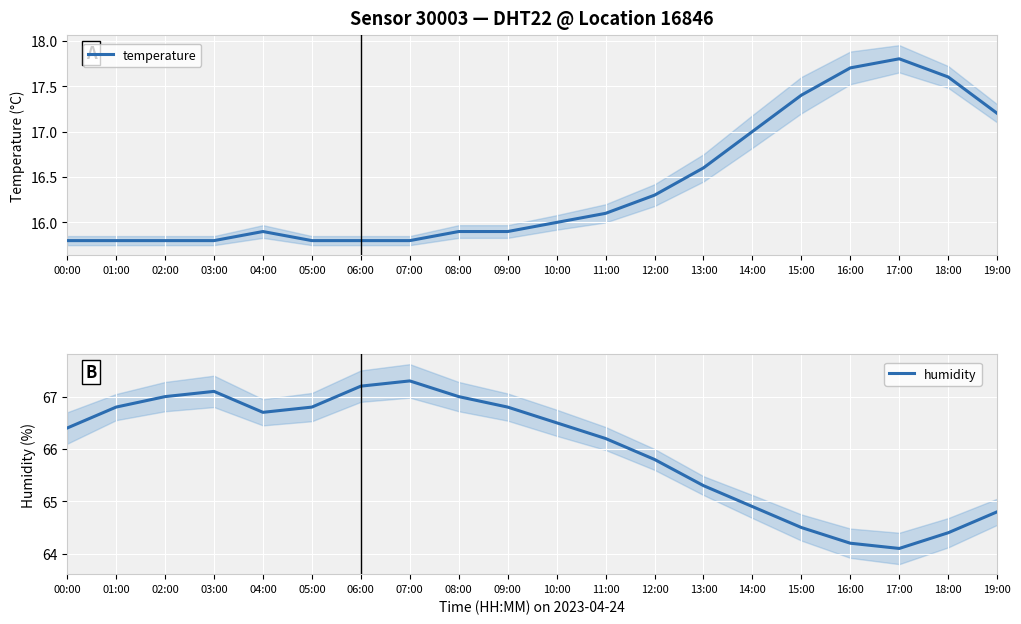

List the series in order of their overall mean, lowest first.

temperature, humidity